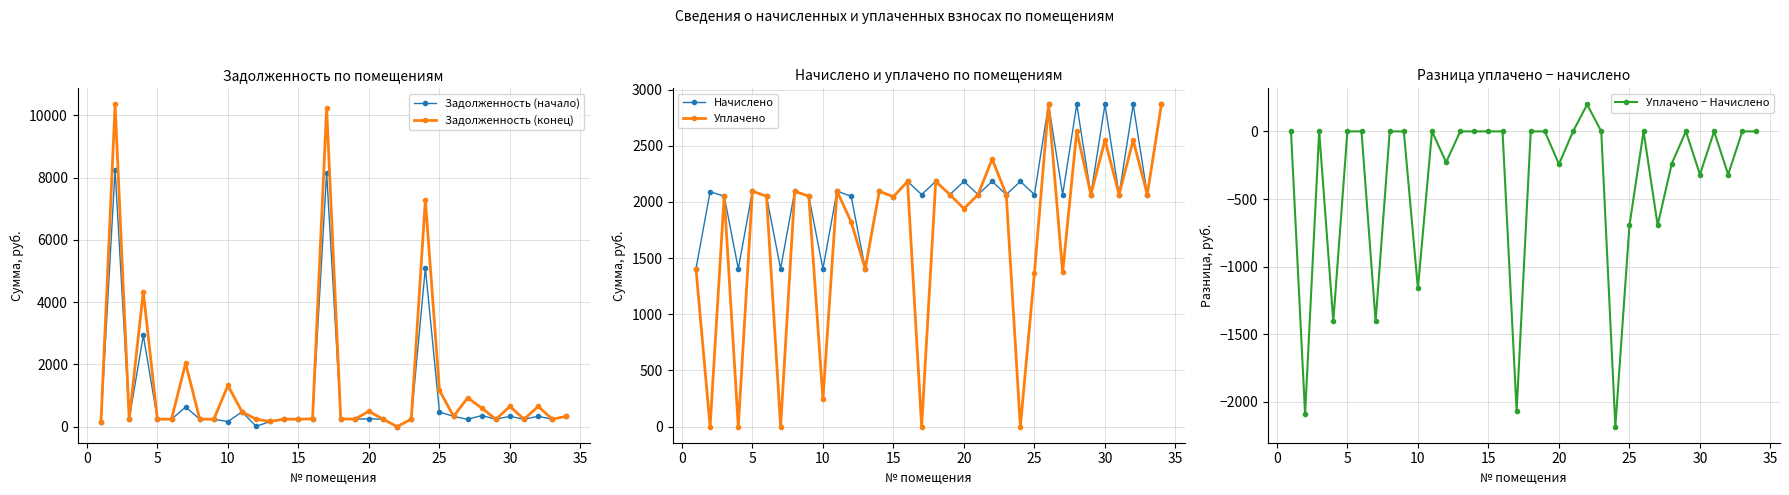

What is the greatest value displayed?

10348.0